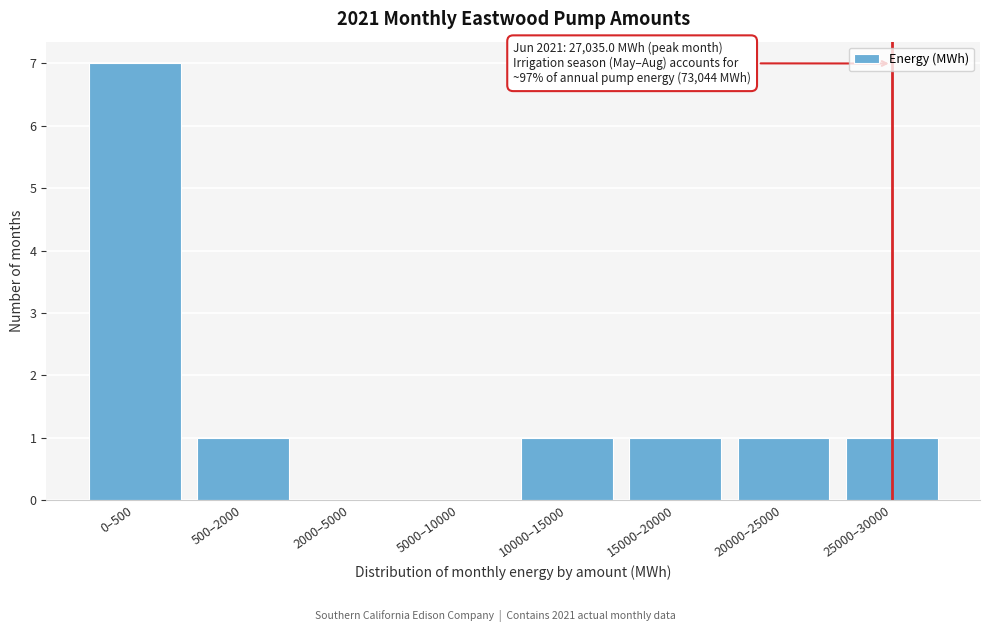

Reading right to left, extract all data points from this chart.

25000–30000=1	20000–25000=1	15000–20000=1	10000–15000=1	5000–10000=0	2000–5000=0	500–2000=1	0–500=7